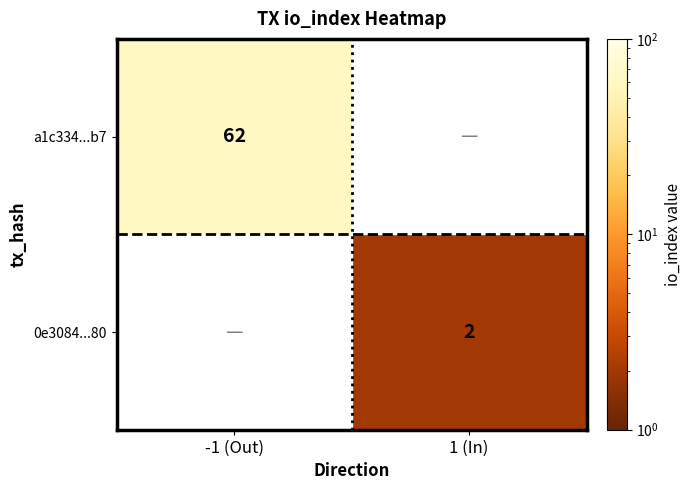

The a1c334...b7 series shows 94.7 at -1 (Out). True or false?

False